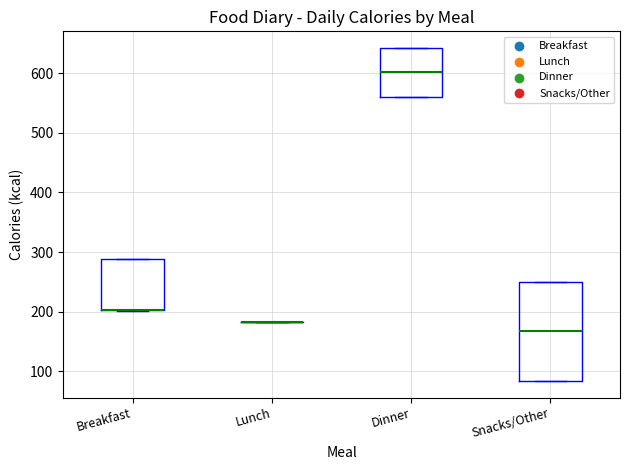

Comparing the boxes themselves (not the whiskers), which one is the tallest?

Snacks/Other